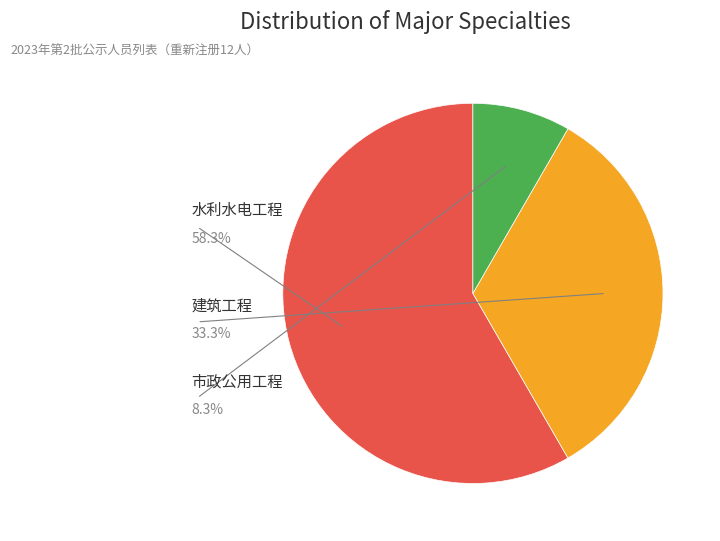

How many slices are in this pie chart?

3